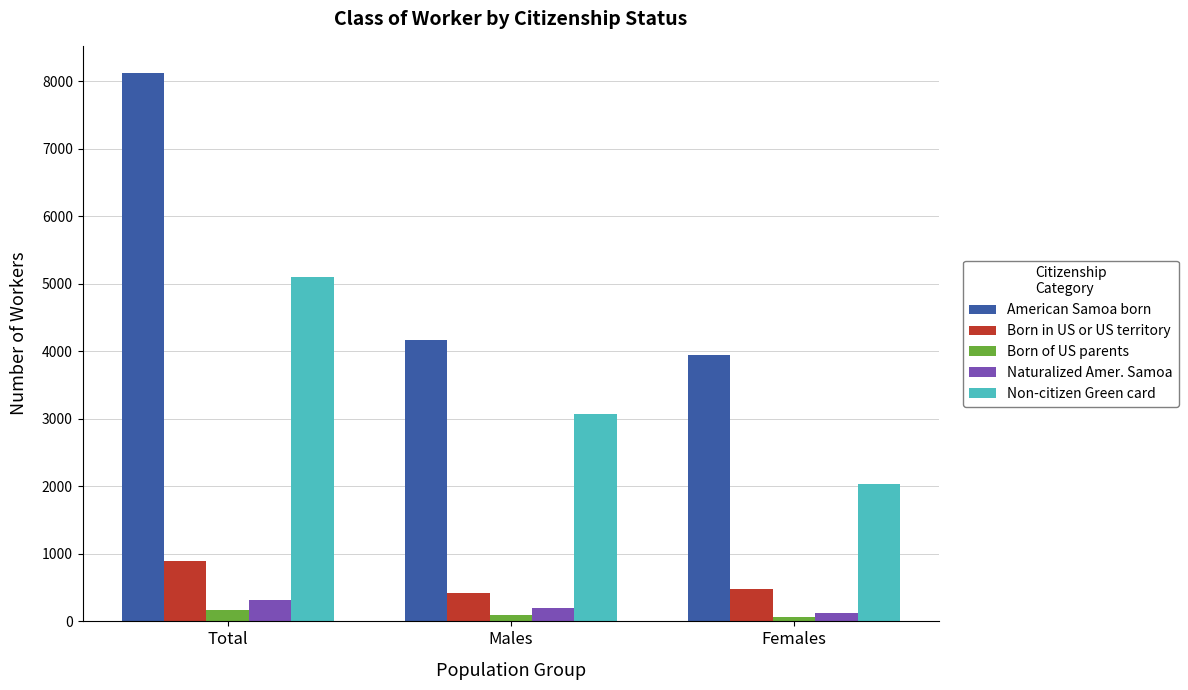

How many distinct data groups are displayed?

5